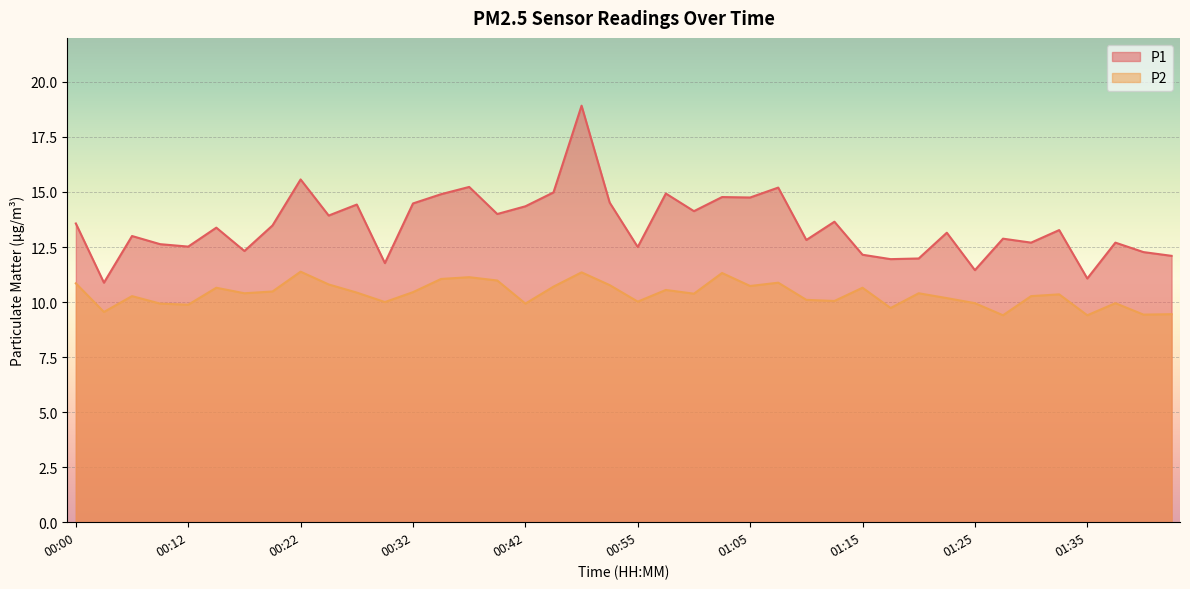

Reading left to right, what are all the values shown in this chart?

P1: 00:00=13.6	00:02=10.9	00:05=13.0	00:07=12.6	00:12=12.5	00:15=13.4	00:17=12.3	00:19=13.5	00:22=15.6	00:24=13.9	00:27=14.4	00:29=11.8	00:32=14.5	00:34=14.9	00:37=15.2	00:39=14.0	00:42=14.3	00:44=15.0	00:47=18.9	00:49=14.5	00:55=12.5	00:57=14.9	01:00=14.1	01:02=14.8	01:05=14.8	01:07=15.2	01:10=12.8	01:12=13.7	01:15=12.2	01:17=11.9	01:20=12.0	01:22=13.2	01:25=11.4	01:27=12.9	01:30=12.7	01:32=13.3	01:35=11.1	01:37=12.7	01:42=12.3	01:45=12.1
P2: 00:00=10.8	00:02=9.6	00:05=10.3	00:07=9.9	00:12=9.9	00:15=10.7	00:17=10.4	00:19=10.5	00:22=11.4	00:24=10.8	00:27=10.4	00:29=10.0	00:32=10.4	00:34=11.1	00:37=11.1	00:39=11.0	00:42=9.9	00:44=10.7	00:47=11.3	00:49=10.8	00:55=10.0	00:57=10.6	01:00=10.4	01:02=11.3	01:05=10.7	01:07=10.9	01:10=10.1	01:12=10.1	01:15=10.7	01:17=9.7	01:20=10.4	01:22=10.2	01:25=9.9	01:27=9.4	01:30=10.3	01:32=10.3	01:35=9.4	01:37=9.9	01:42=9.4	01:45=9.4